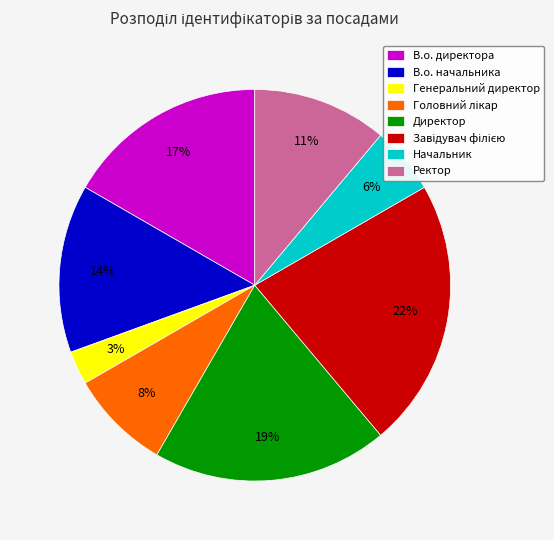

Which category has the smallest portion of the pie?

Генеральний директор